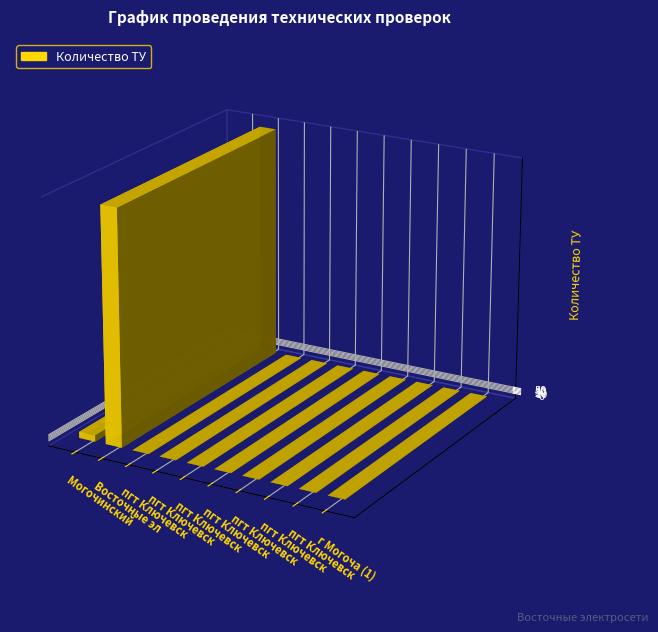

What is the average value?

162